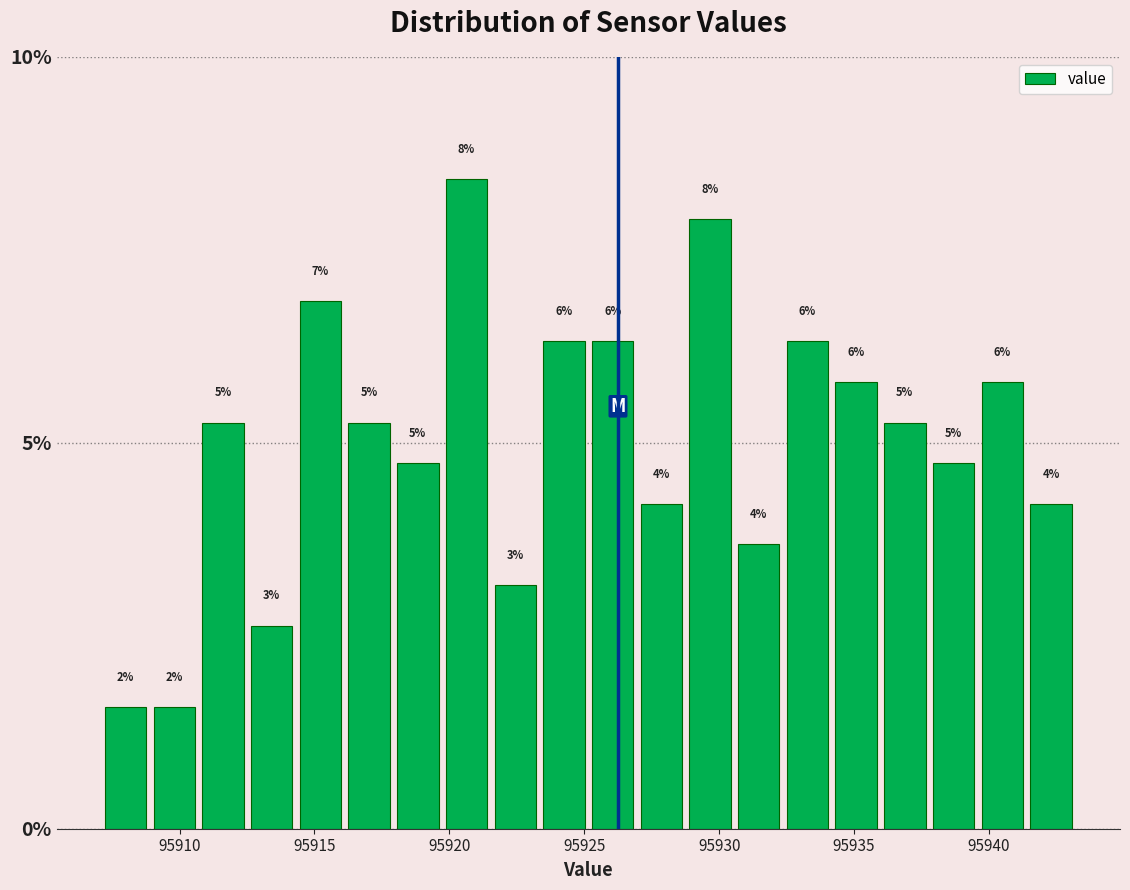

Read against the x-axis, roughly where is the centre of the tallest bar?

95920.5